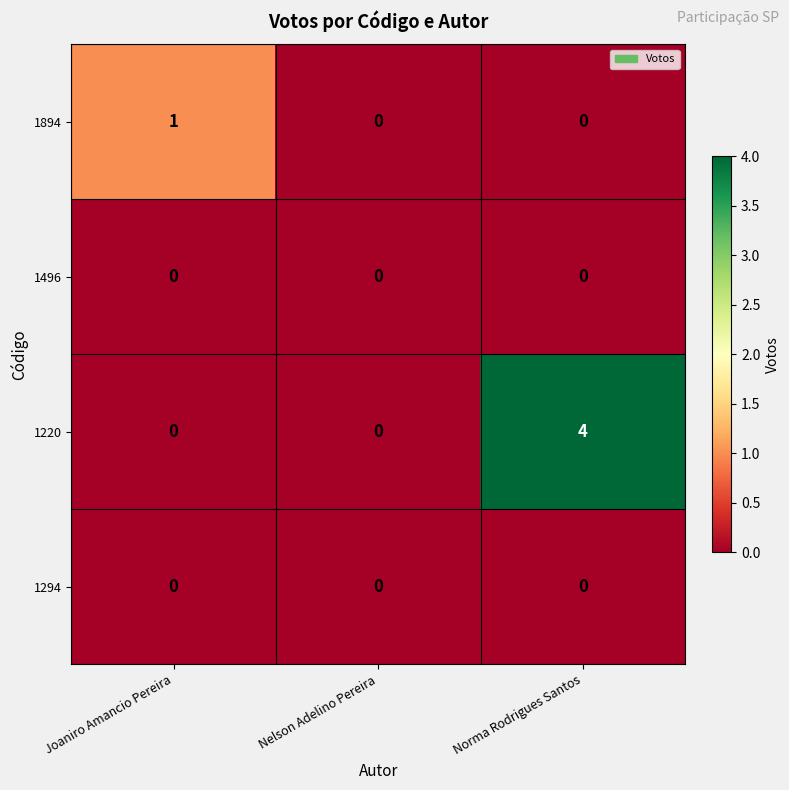

Reading left to right, extract all data points from this chart.

1894: Joaniro Amancio Pereira=1	Nelson Adelino Pereira=0	Norma Rodrigues Santos=0
1496: Joaniro Amancio Pereira=0	Nelson Adelino Pereira=0	Norma Rodrigues Santos=0
1220: Joaniro Amancio Pereira=0	Nelson Adelino Pereira=0	Norma Rodrigues Santos=4
1294: Joaniro Amancio Pereira=0	Nelson Adelino Pereira=0	Norma Rodrigues Santos=0